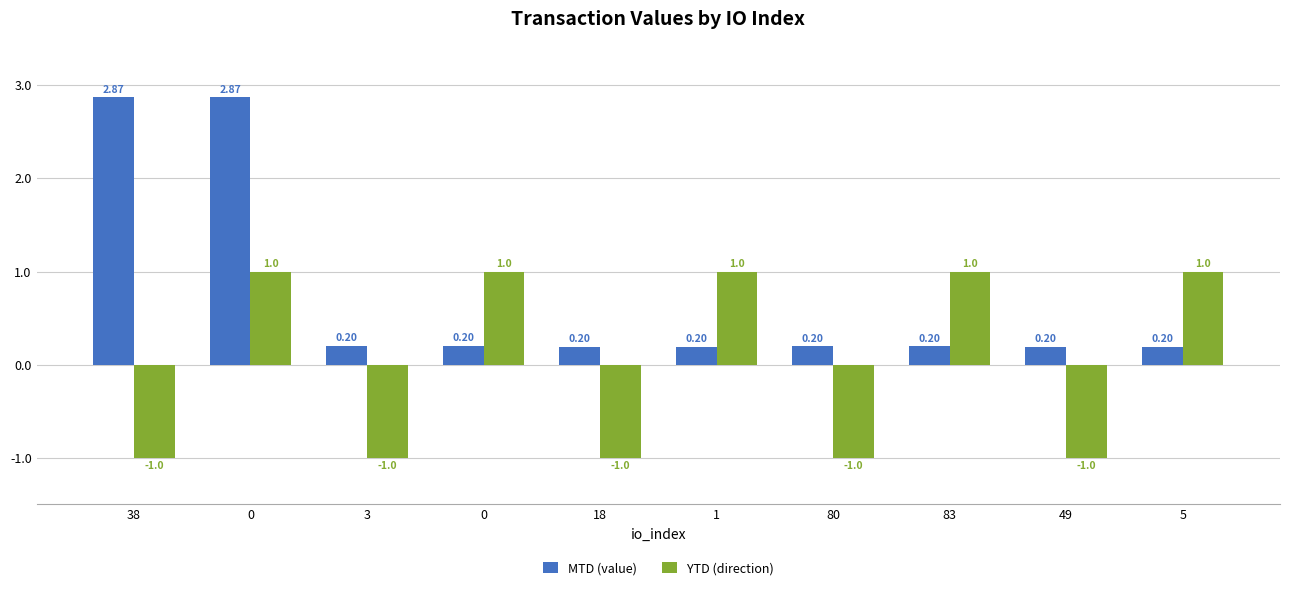

How many values in YTD (direction) are above zero?

5